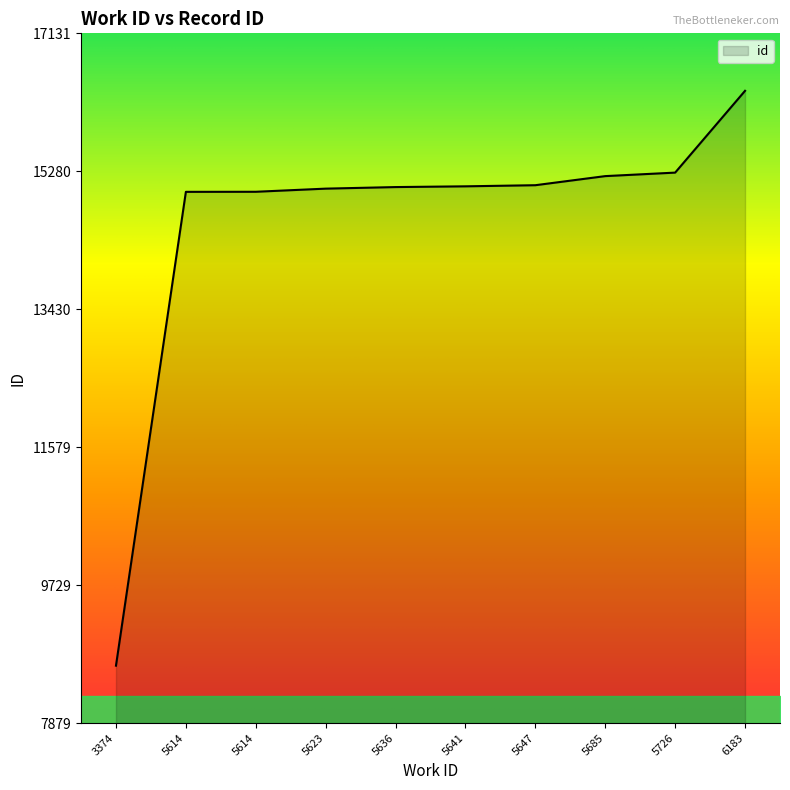

Rank the categories by value from highest to lowest.

6183, 5726, 5685, 5647, 5641, 5636, 5623, 5614, 5614, 3374